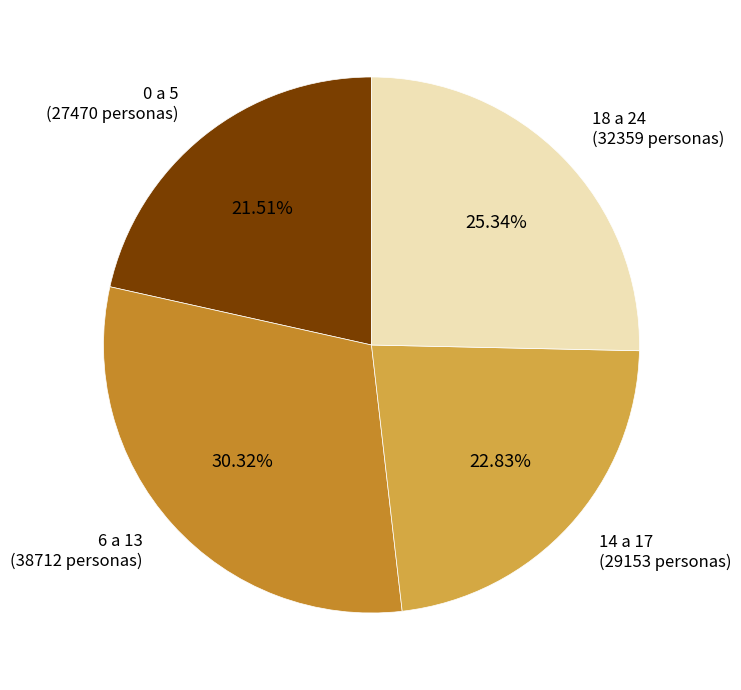

To the nearest percent, what percentage of the pie is 0 a 5?

22%